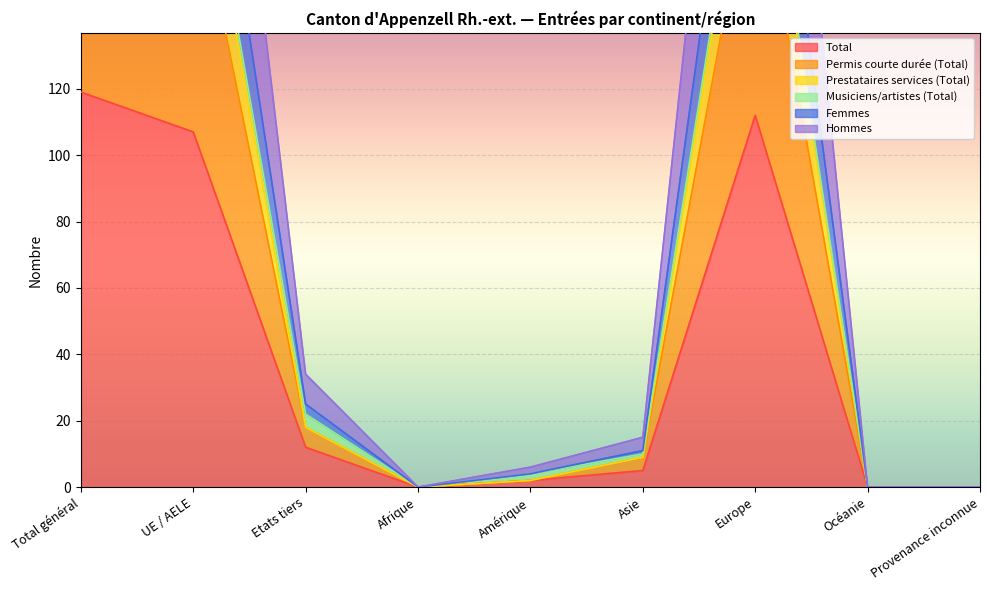

Between UE / AELE and Océanie, which series saw the biggest shift?

Hommes